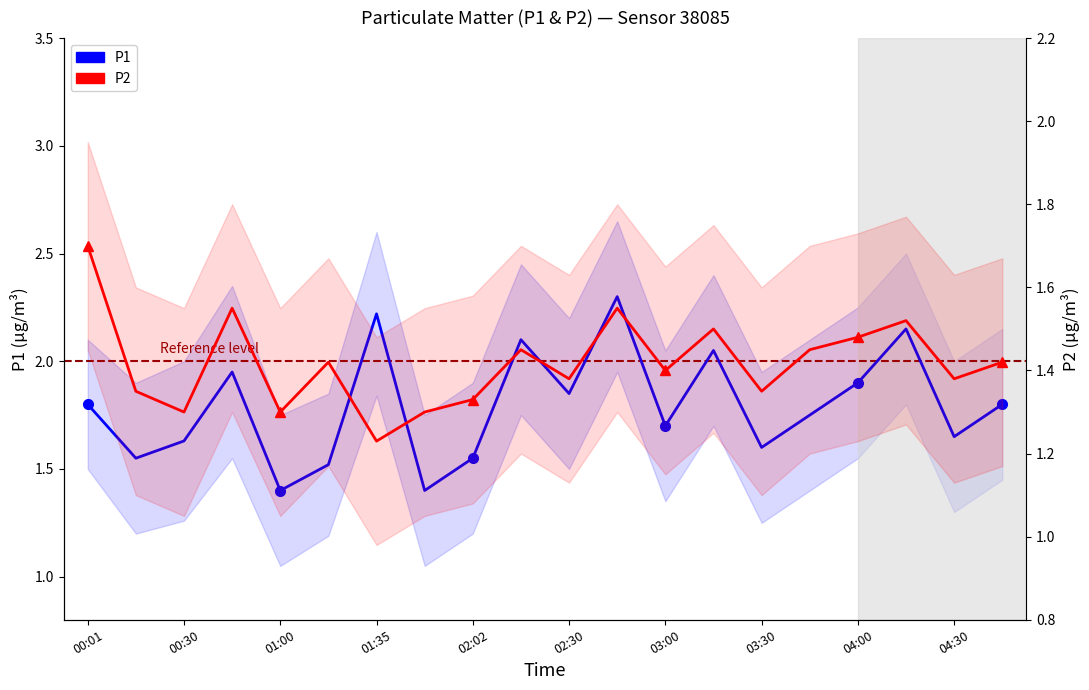

True or false: P1 has more than 1 points higher than both neighbors.

True